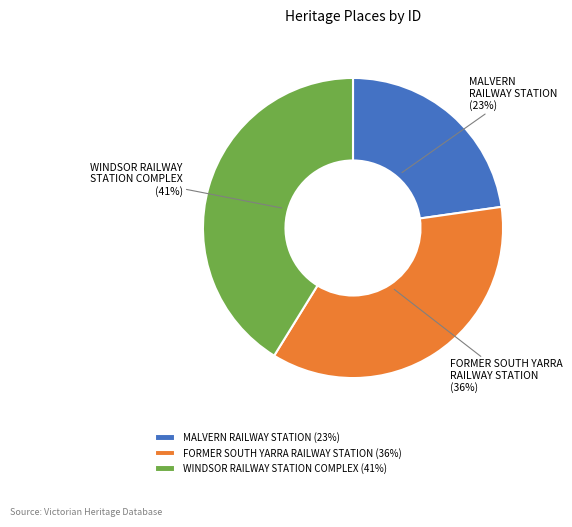

To the nearest percent, what is the difference between the MALVERN RAILWAY STATION and FORMER SOUTH YARRA RAILWAY STATION slice percentages?

13%